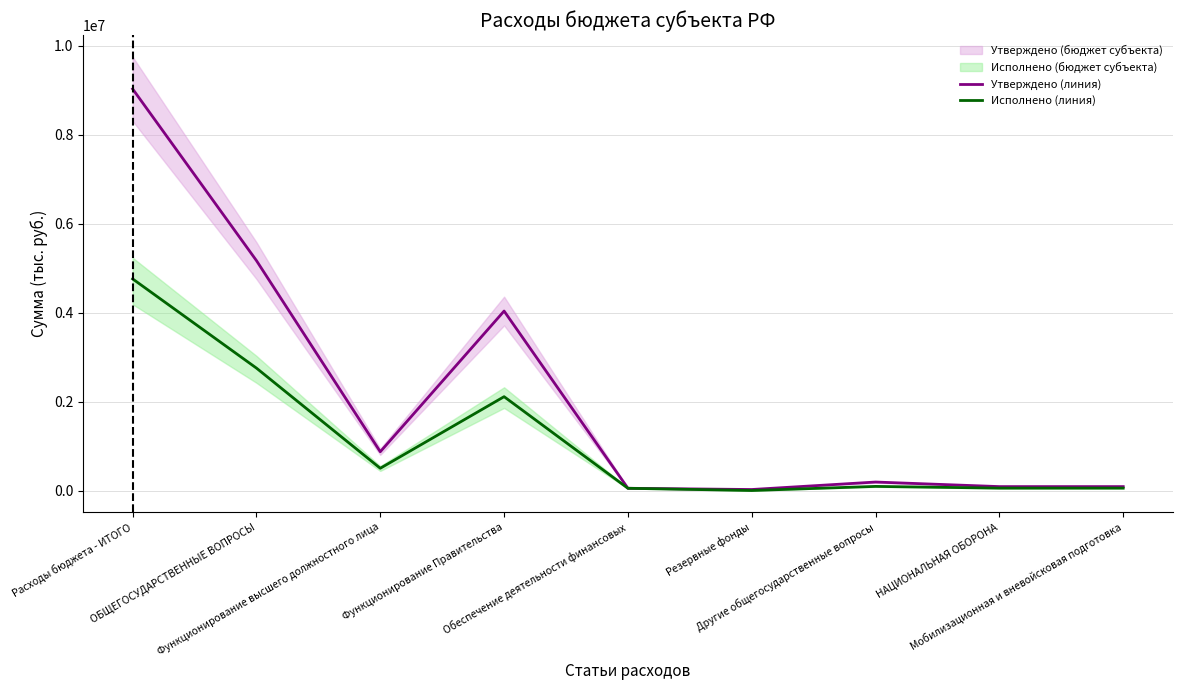

What is the difference between the highest and lowest values at Функционирование Правительства?

1924223.8